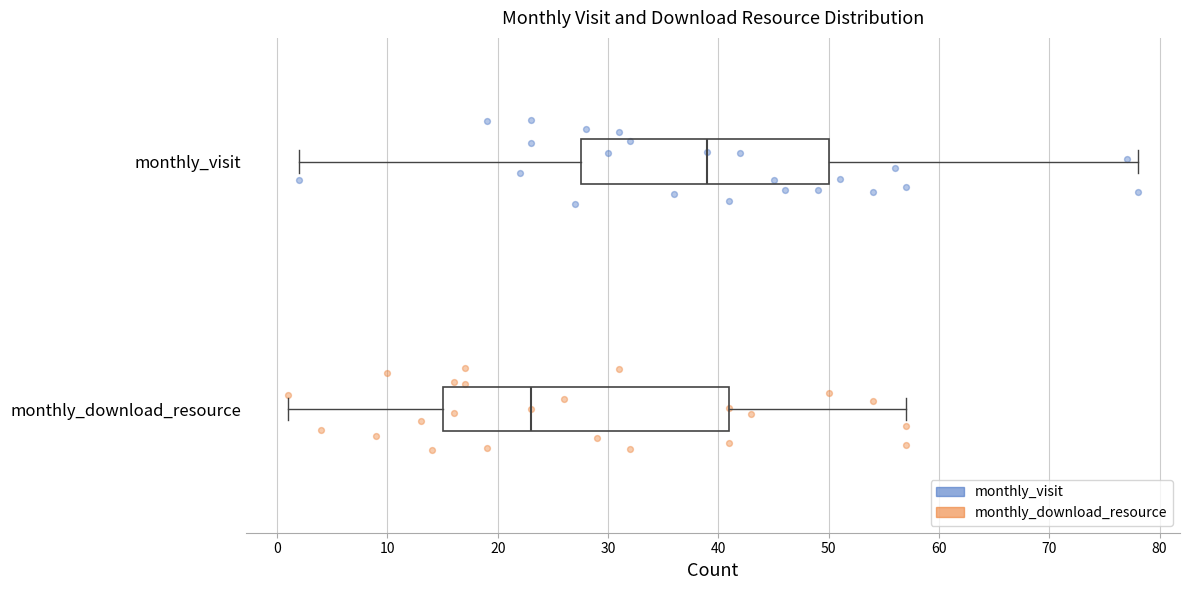

Reading bottom to top, transcribe this box plot: for each box, give where its median line is, the range the box spans, and where its two whiskers end, as read against the x-axis. The values are not printed on the chart, so give them approximately, as read against the axis.

monthly_download_resource: median 23, box 15 to 41, whiskers 1 to 57
monthly_visit: median 39, box 28 to 50, whiskers 2 to 78